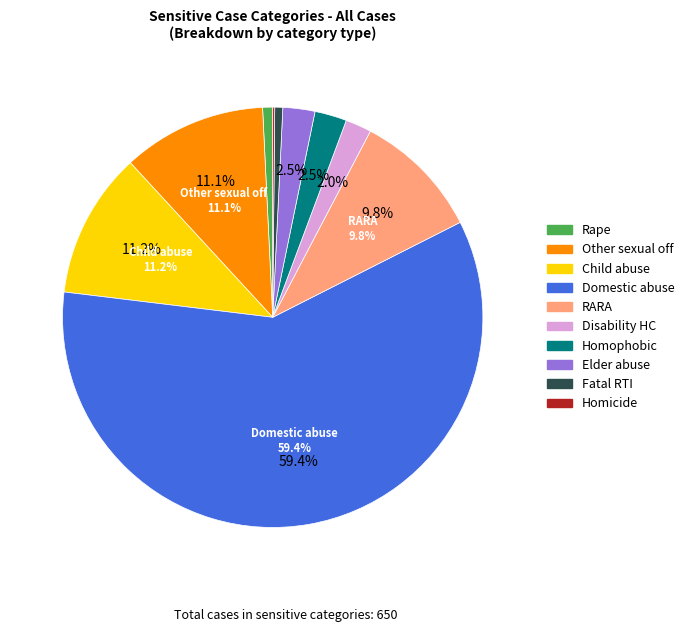

What is the largest slice in the pie chart?

Domestic abuse